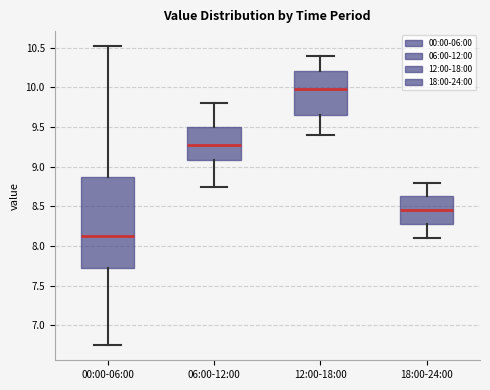

Reading left to right, read every box against the y-axis: the position of its median line, the range the box covers, and the ends of its whiskers. The values are not printed on the chart, so give them approximately, as read against the axis.

00:00-06:00: median 8.15, box 7.75 to 8.85, whiskers 6.75 to 10.50
06:00-12:00: median 9.30, box 9.10 to 9.50, whiskers 8.75 to 9.80
12:00-18:00: median 10.00, box 9.65 to 10.20, whiskers 9.40 to 10.40
18:00-24:00: median 8.45, box 8.30 to 8.65, whiskers 8.10 to 8.80